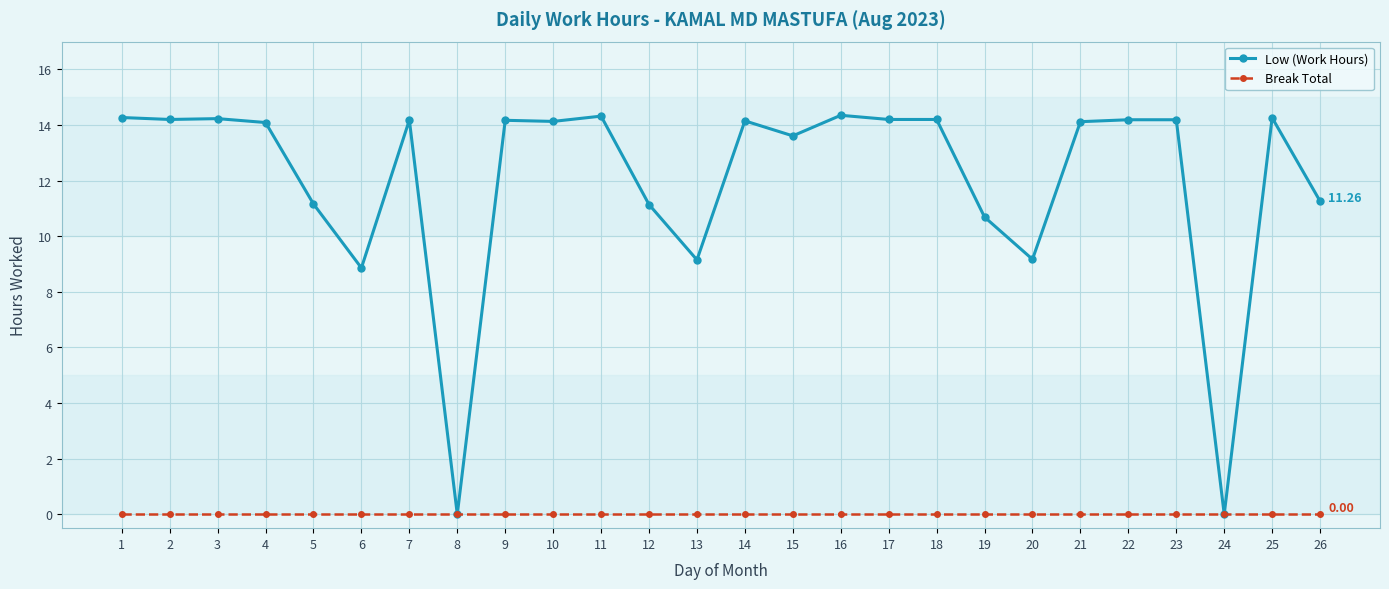

Which series has the widest spread of values?

Low (Work Hours)